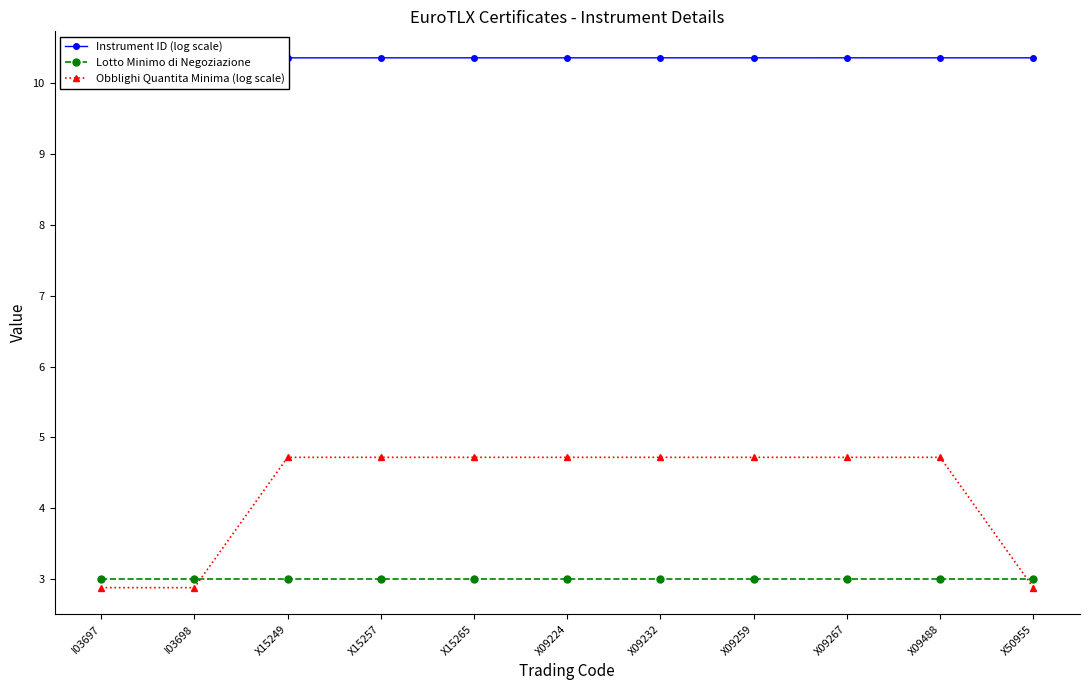

Is it true that Obblighi Quantita Minima (log scale) equals 4.7 at X09224?

True